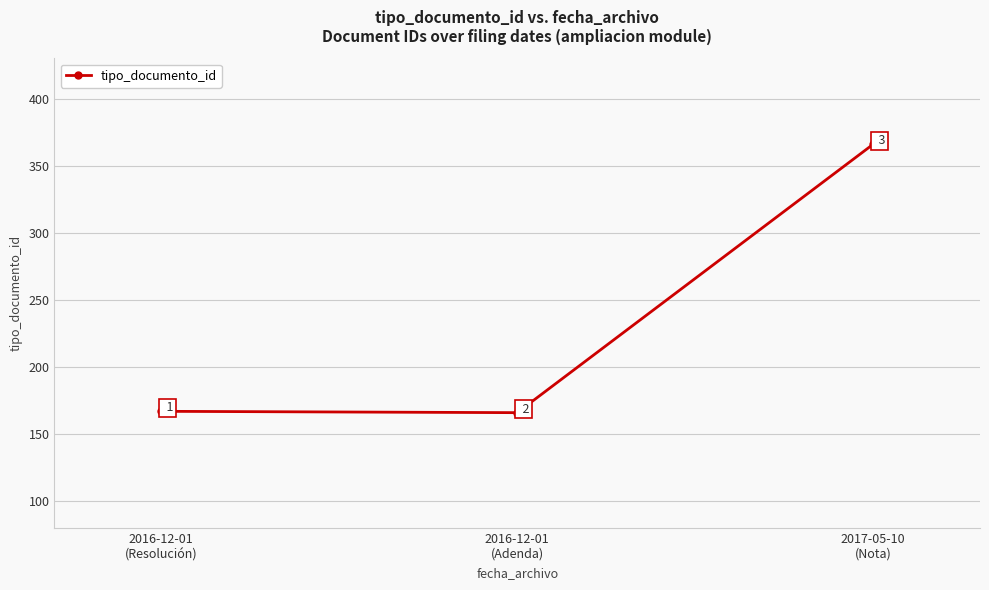

Reading right to left, what are all the values shown in this chart?

2017-05-10
(Nota)=366	2016-12-01
(Adenda)=166	2016-12-01
(Resolución)=167